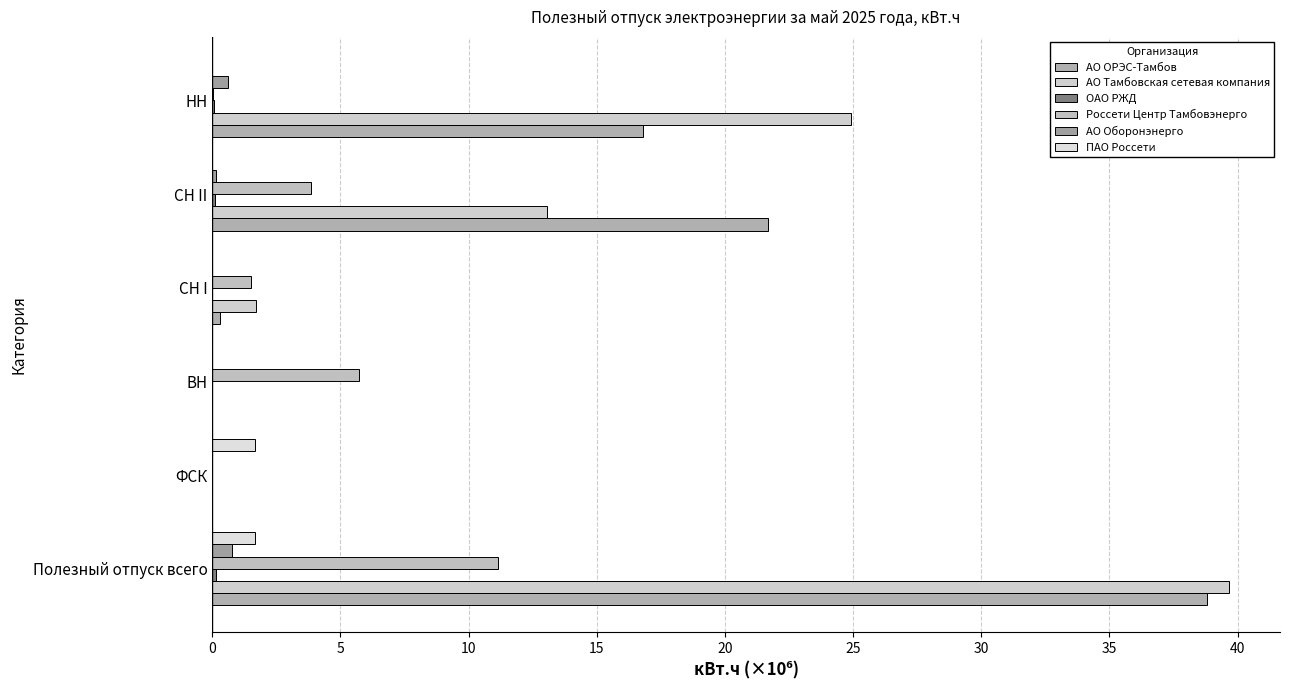

Which series has the largest range (max minus min)?

АО Тамбовская сетевая компания